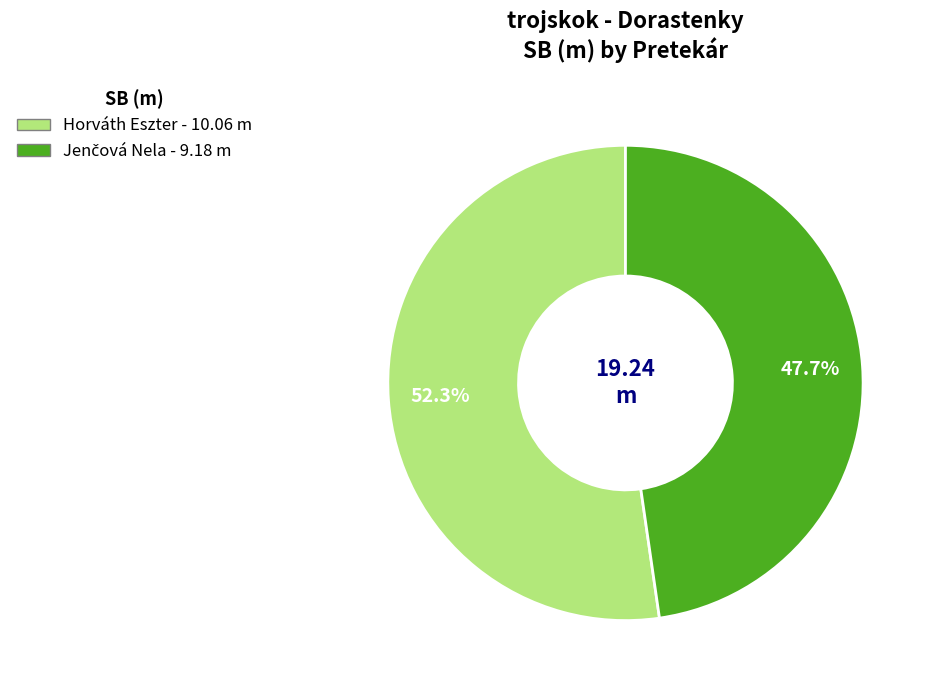

What portion of the pie excludes Horváth Eszter?

47.7%